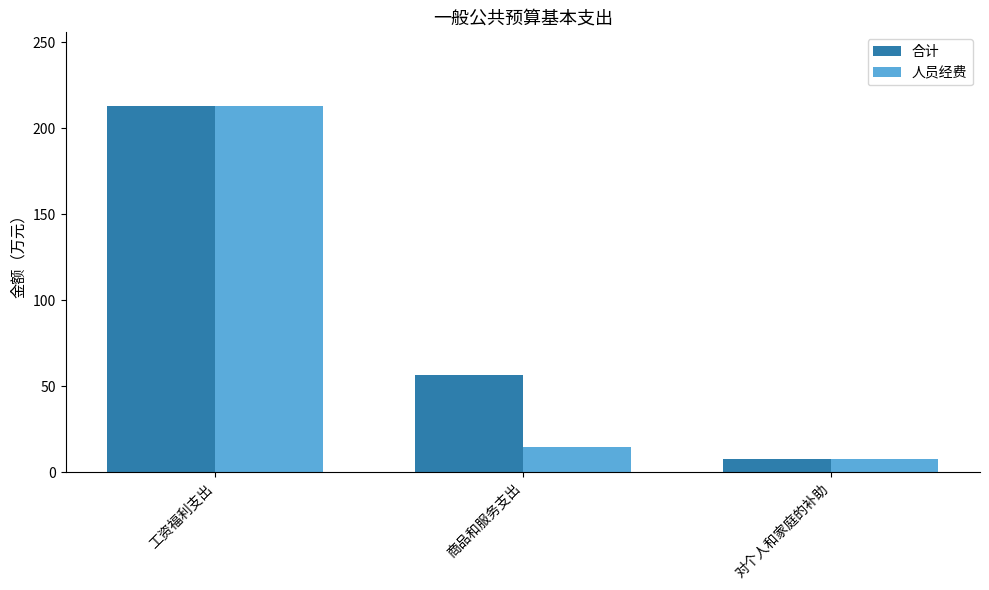

What position from the right is 工资福利支出?

3